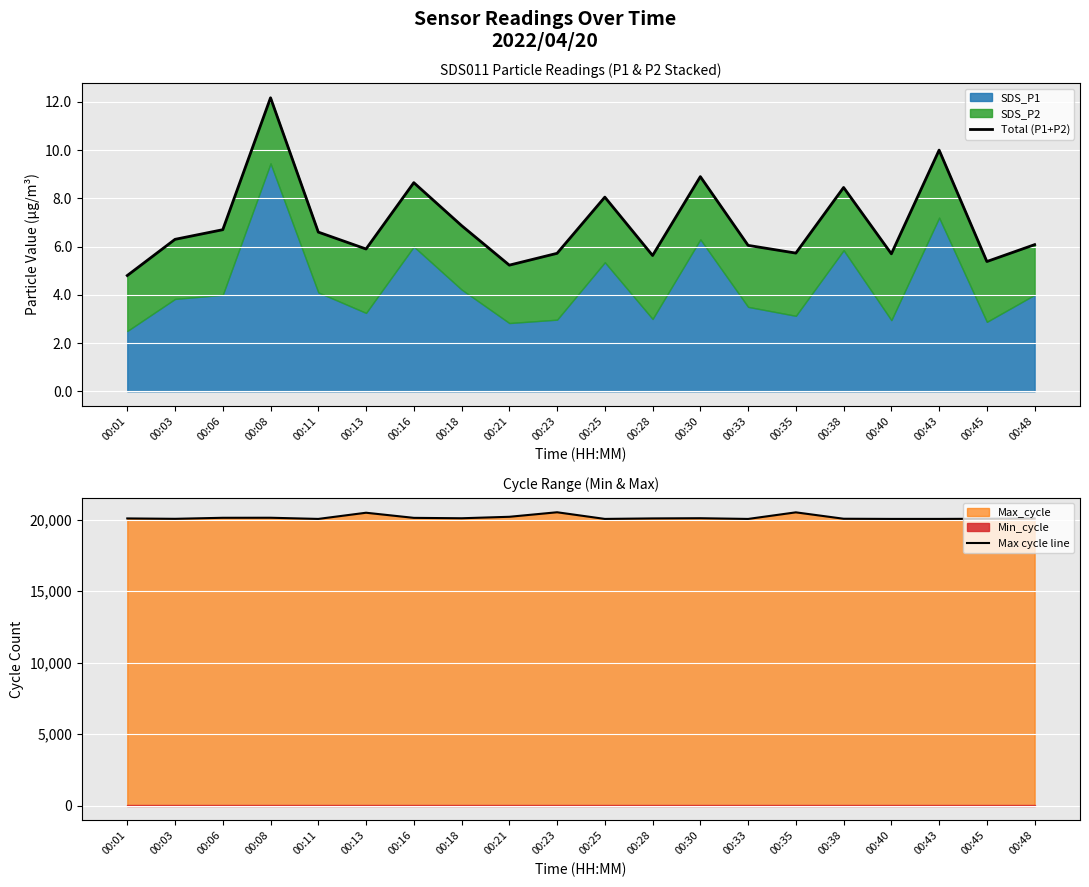

What is the value of the Max cycle line point at the 2nd from the left?

20056.0